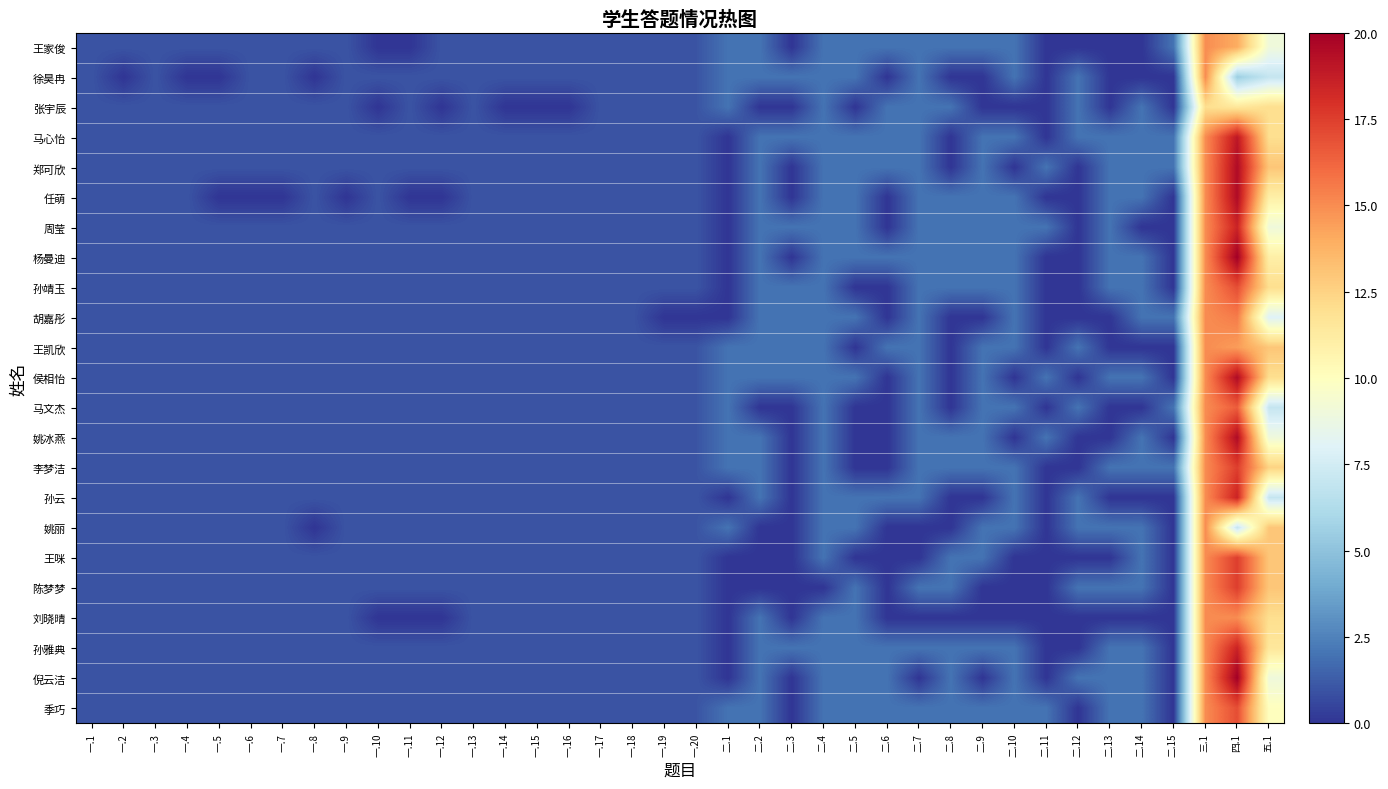

How many distinct data groups are displayed?

23